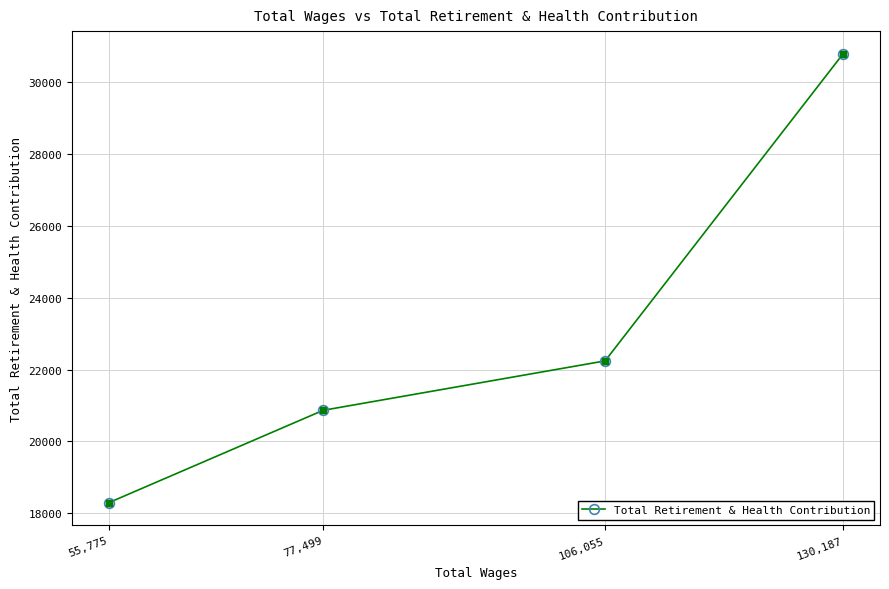

True or false: the data has more than 1 interior local peaks.

False